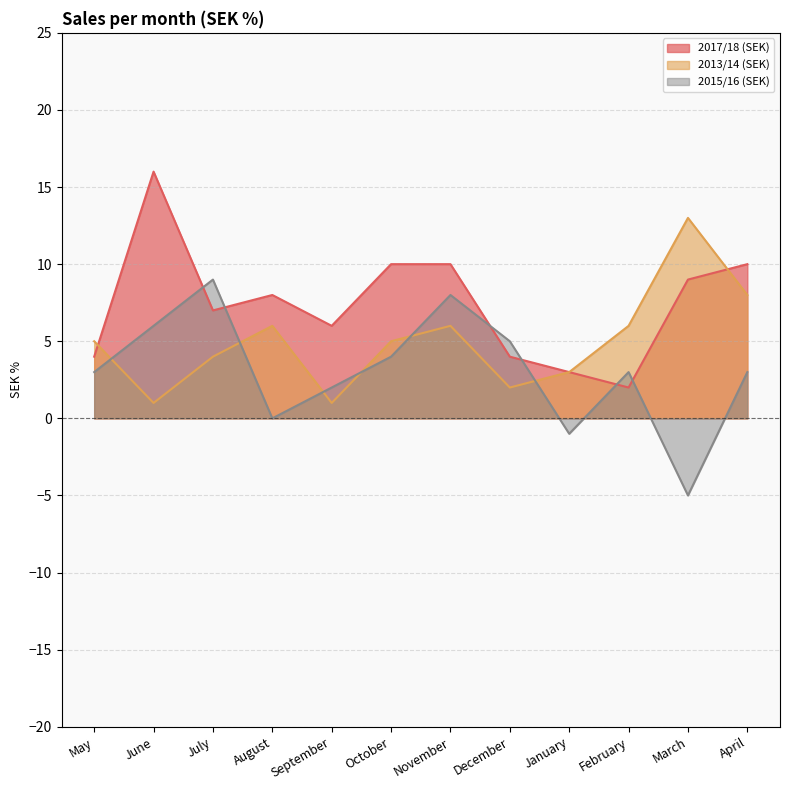

How many intersections are there between 2013/14 (SEK) and 2015/16 (SEK)?

6